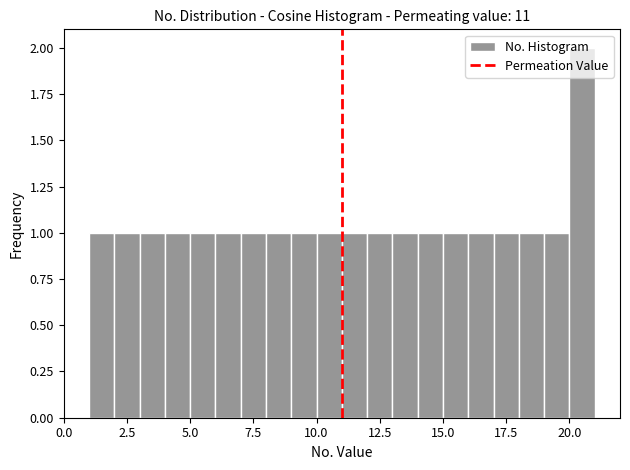

Read against the x-axis, roughly where is the centre of the tallest bar?

20.5